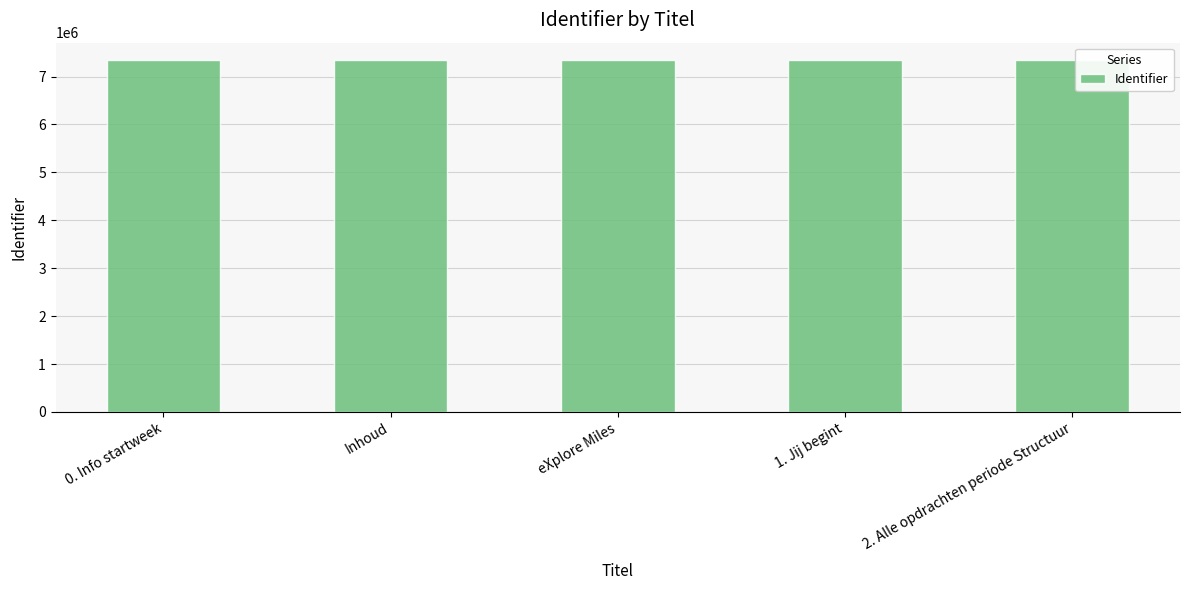

What is the greatest value displayed?

7339198